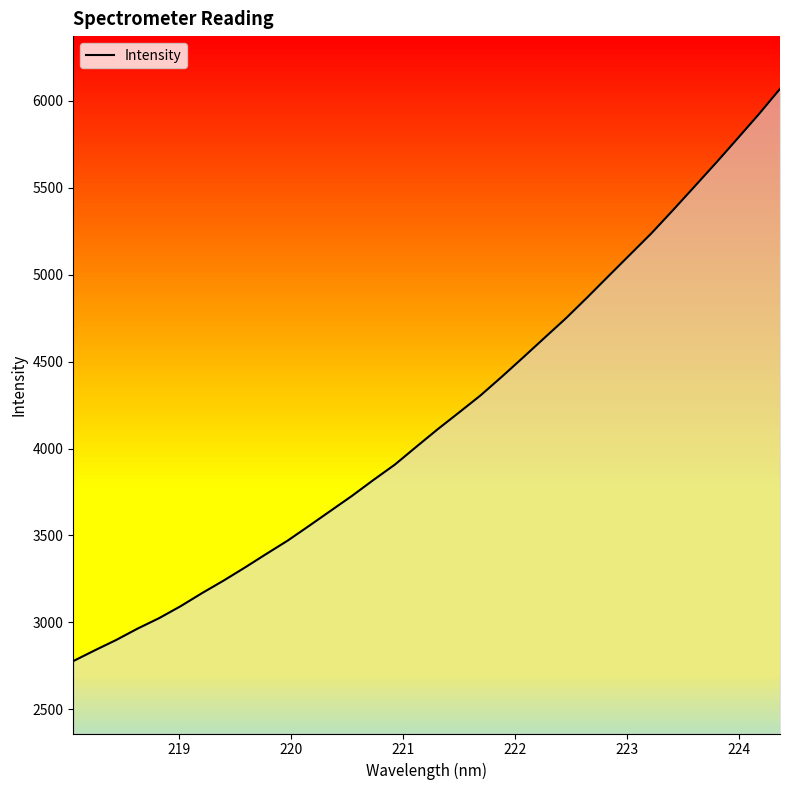

What is the maximum value for Intensity?

6069.2